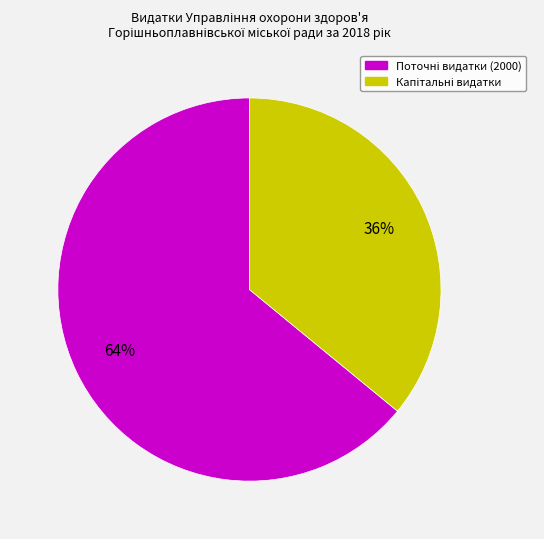

To the nearest percent, what is the difference between the largest and smallest slice percentages?

28%